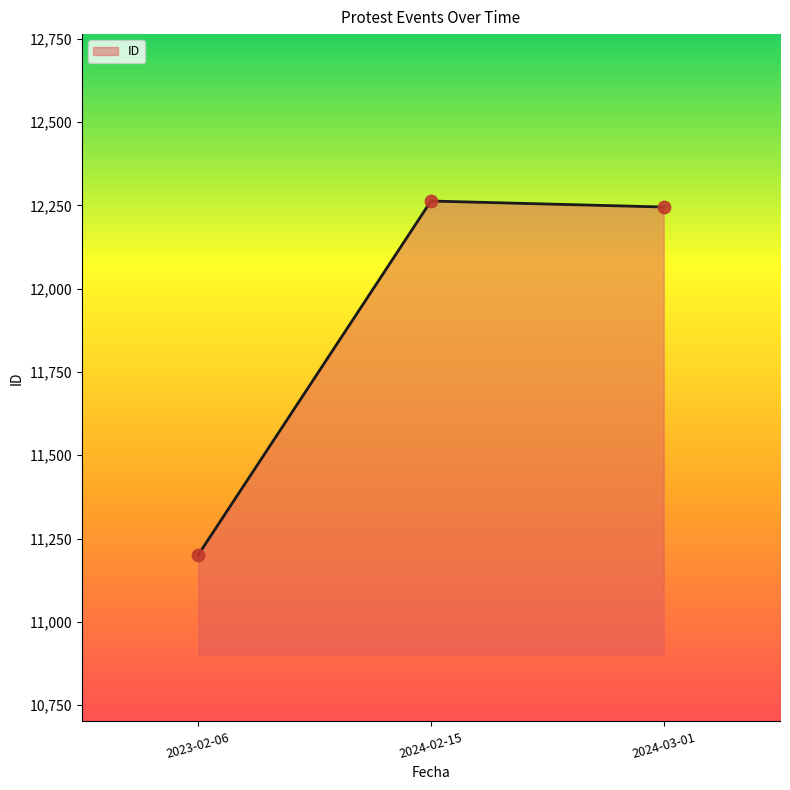

What is the change in value from 2023-02-06 to 2024-03-01?

+1044.0